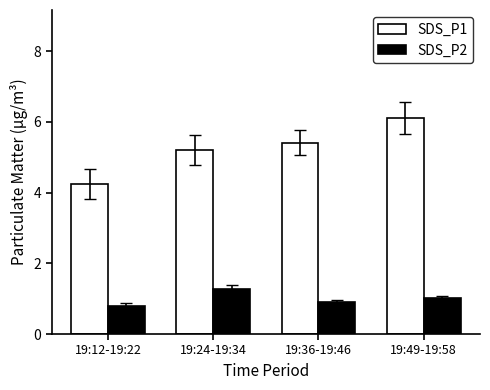

What is the average value of the SDS_P2 series?

1.0